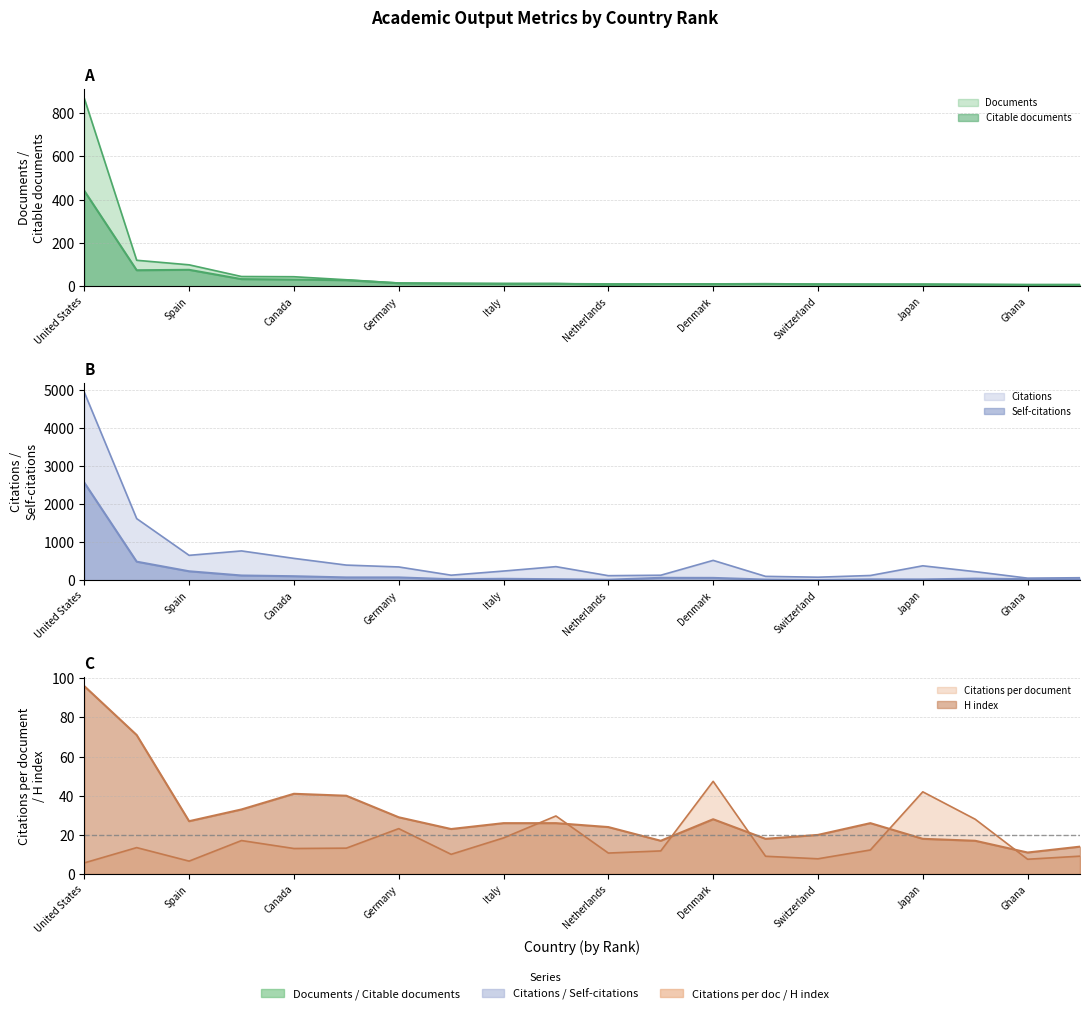

Between Turkey and Canada, which is larger?

Canada